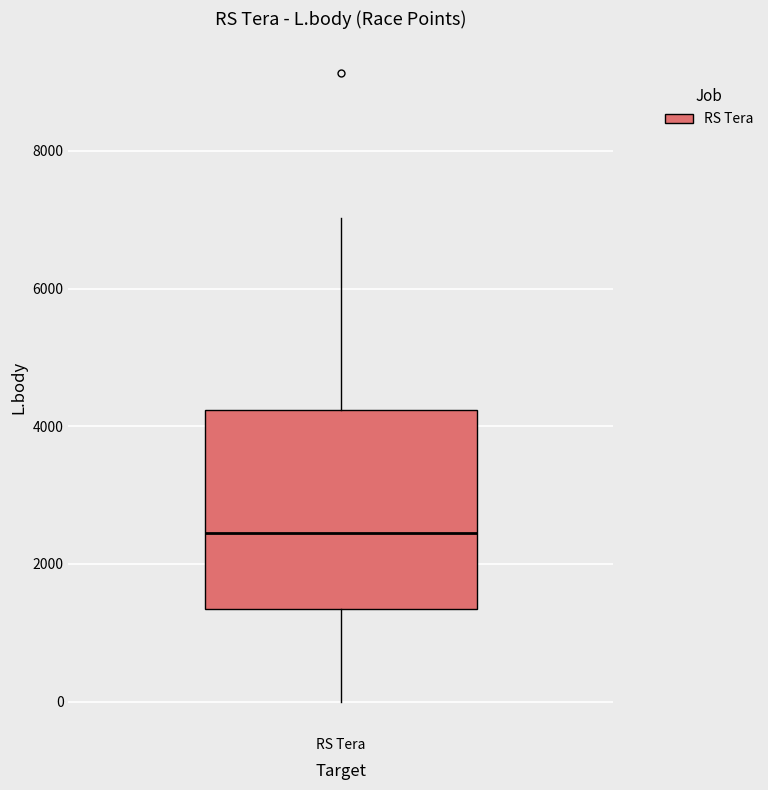

Where is the upper edge of the box for RS Tera on the y-axis? The values are not printed on the chart, so give them approximately, as read against the axis.

4200